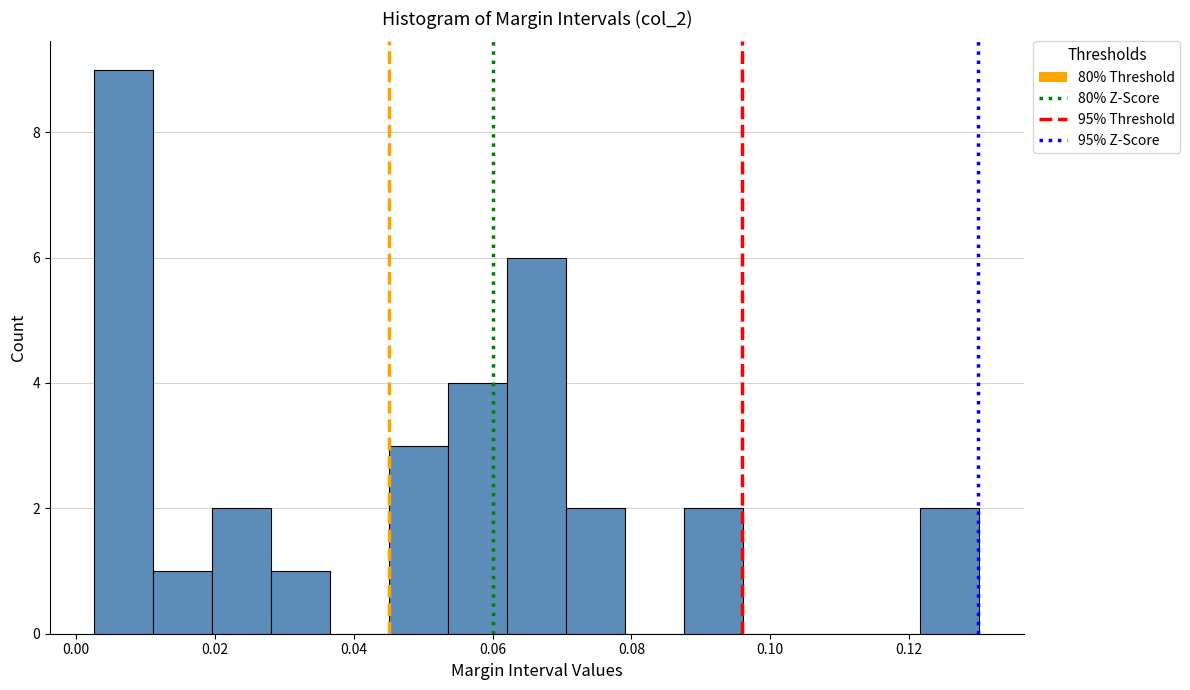

Reading left to right, transcribe this chart: for each bar, give the range it covers on the x-axis and its height. Neither the bar edges nor the heights are printed on the chart, so give them approximately, as read against the axes.

0.002 to 0.012: 9
0.012 to 0.020: 1
0.020 to 0.028: 2
0.028 to 0.036: 1
0.036 to 0.046: 0
0.046 to 0.054: 3
0.054 to 0.062: 4
0.062 to 0.070: 6
0.070 to 0.080: 2
0.080 to 0.088: 0
0.088 to 0.096: 2
0.096 to 0.104: 0
0.104 to 0.114: 0
0.114 to 0.122: 0
0.122 to 0.130: 2